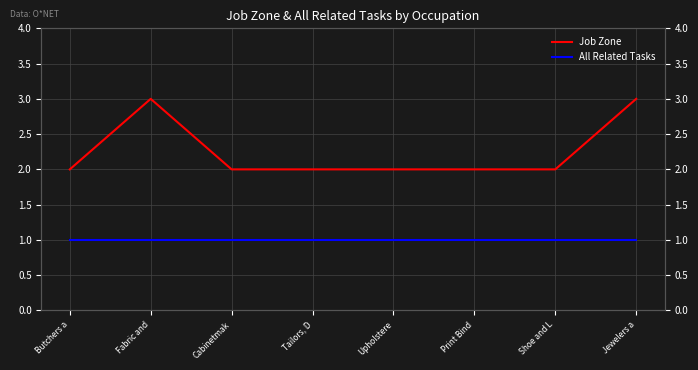

What is the difference between the second highest and second lowest values in the Job Zone series?

1